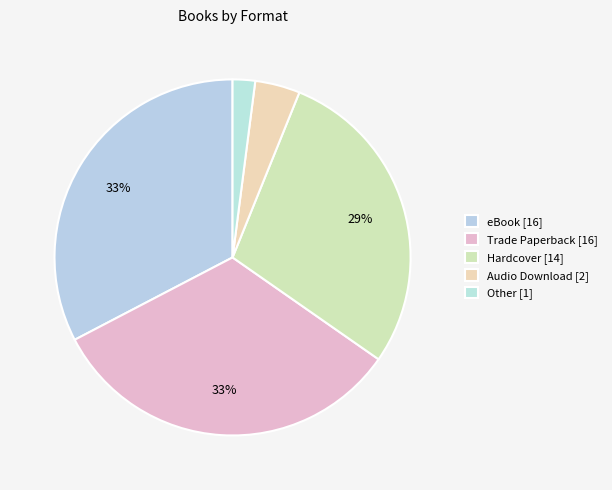

Count the number of slices in the pie.

5